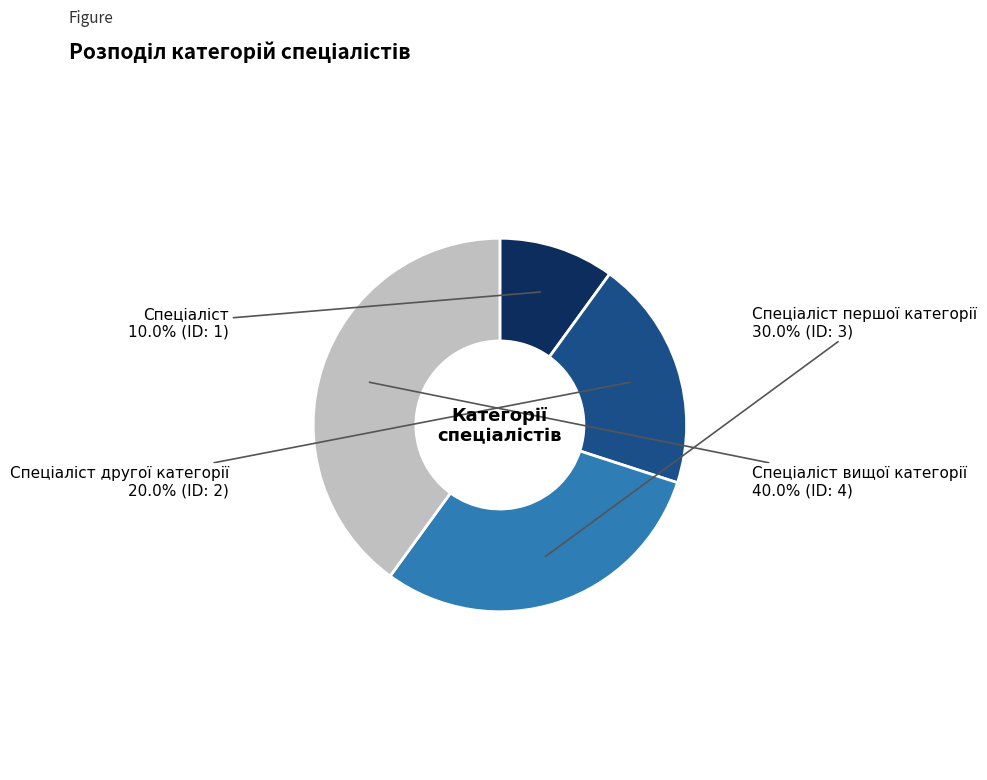

Is there a majority slice in this chart?

No